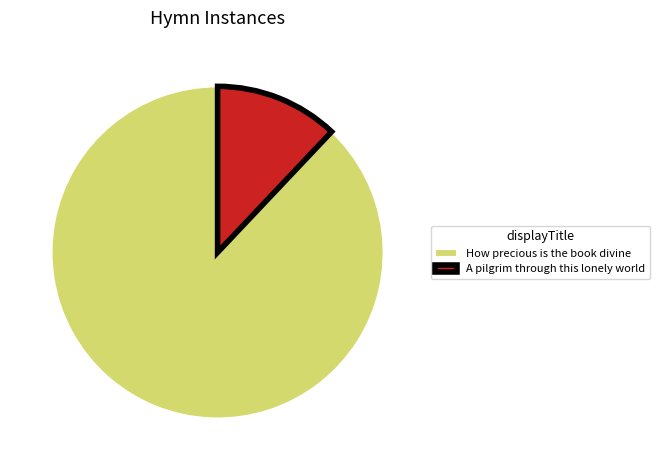

Rank the categories by value from highest to lowest.

How precious is the book divine, A pilgrim through this lonely world